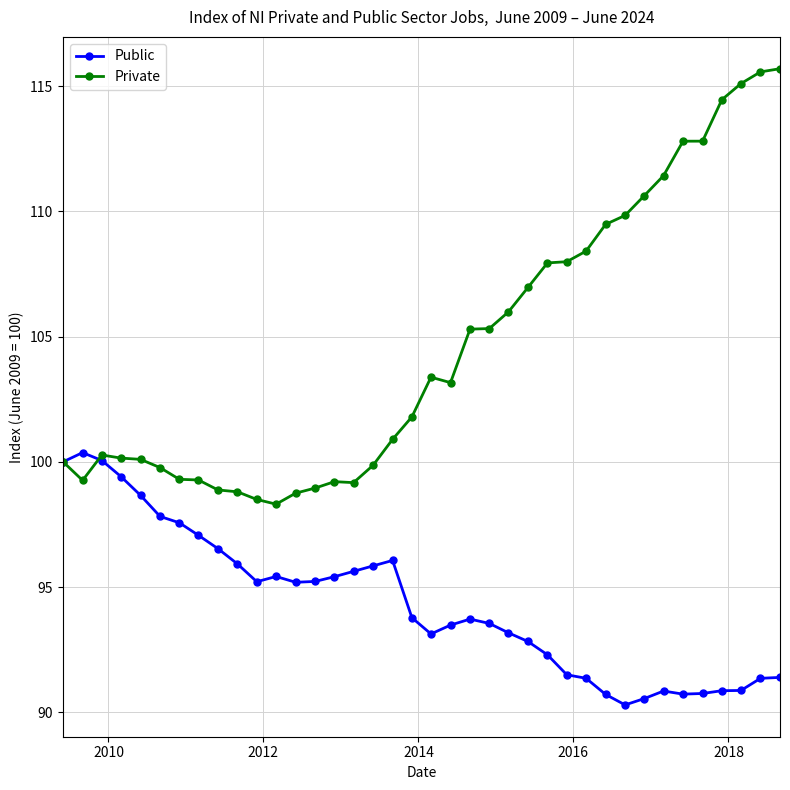

Which series has the largest total across all categories?

Private